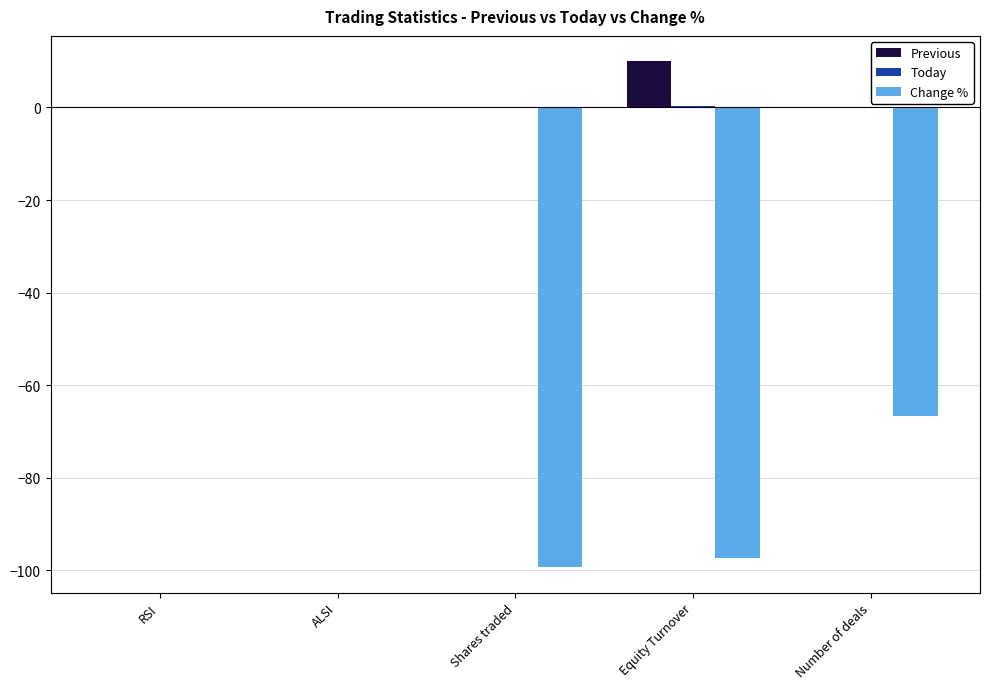

What is the maximum value for Previous?

10.0